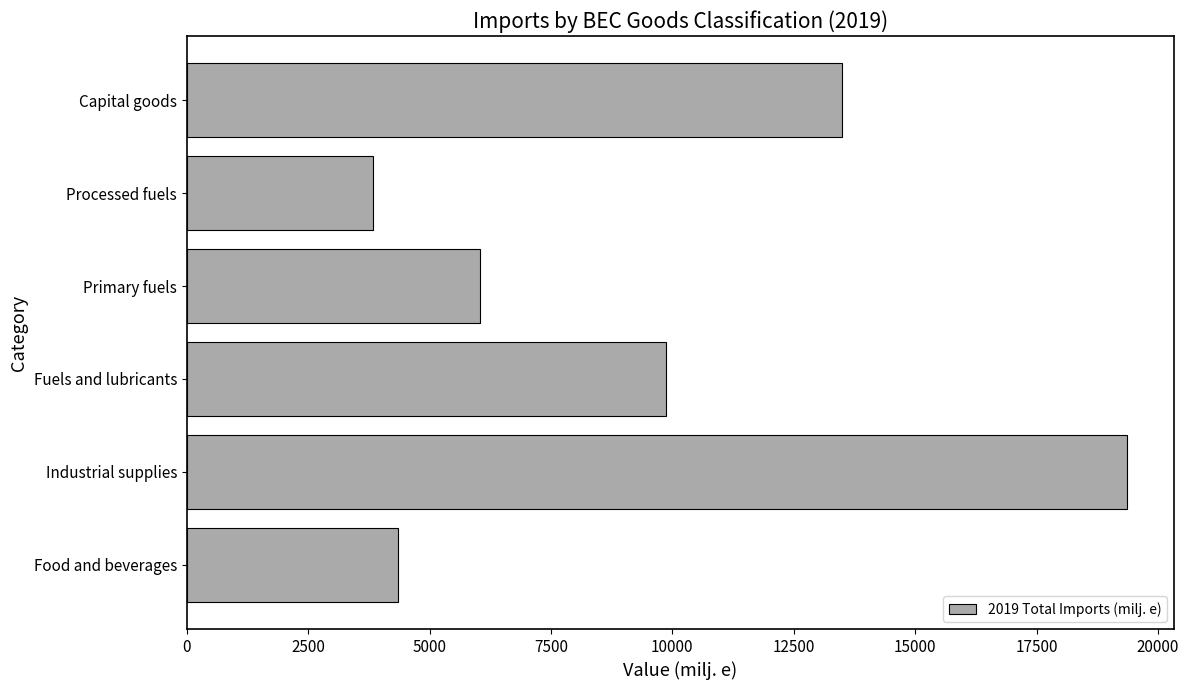

What is the minimum value shown in the chart?

3830.8